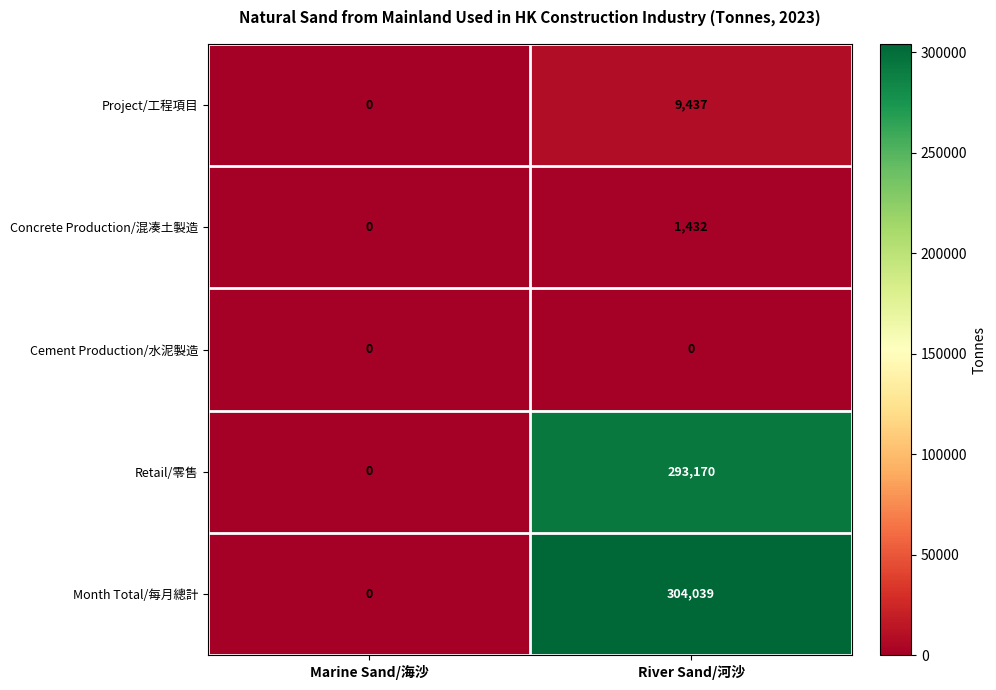

At River Sand/河沙, list the series in order from largest to smallest.

Month Total/每月總計, Retail/零售, Project/工程項目, Concrete Production/混凑土製造, Cement Production/水泥製造